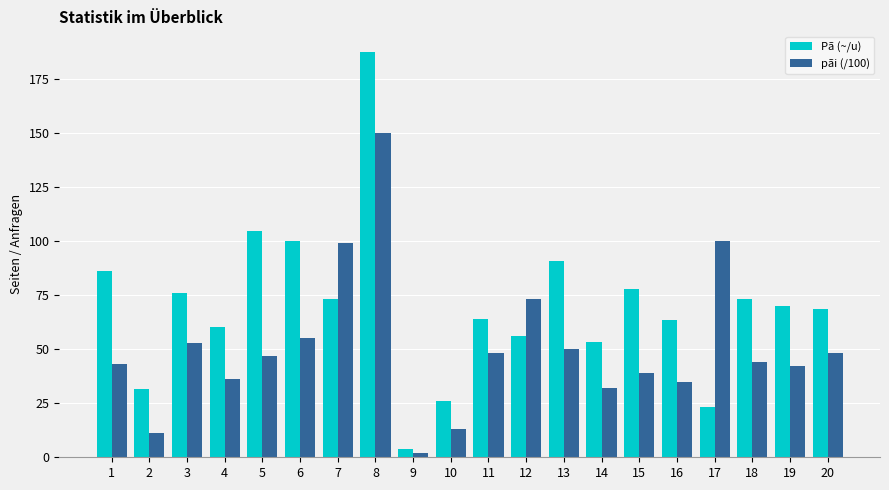

What is the sum of all Pã (~/u) values?

1389.1